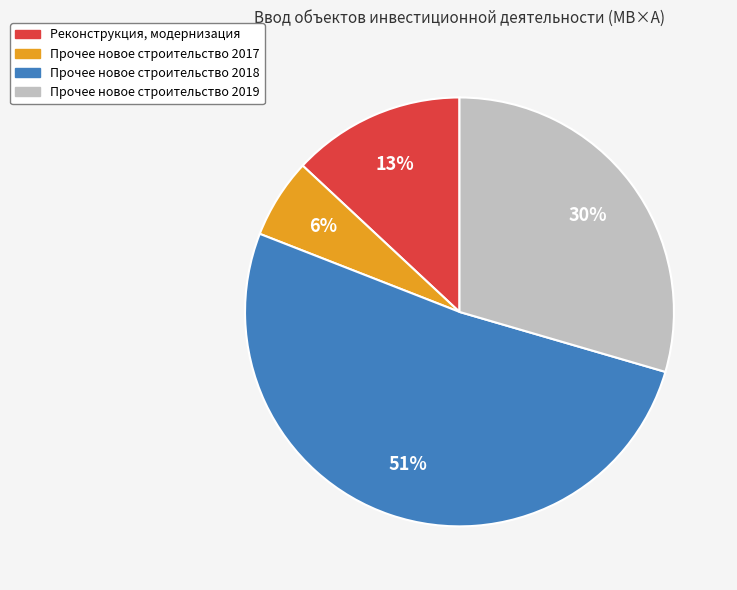

To the nearest percent, what is the difference between the largest and smallest slice percentages?

45%